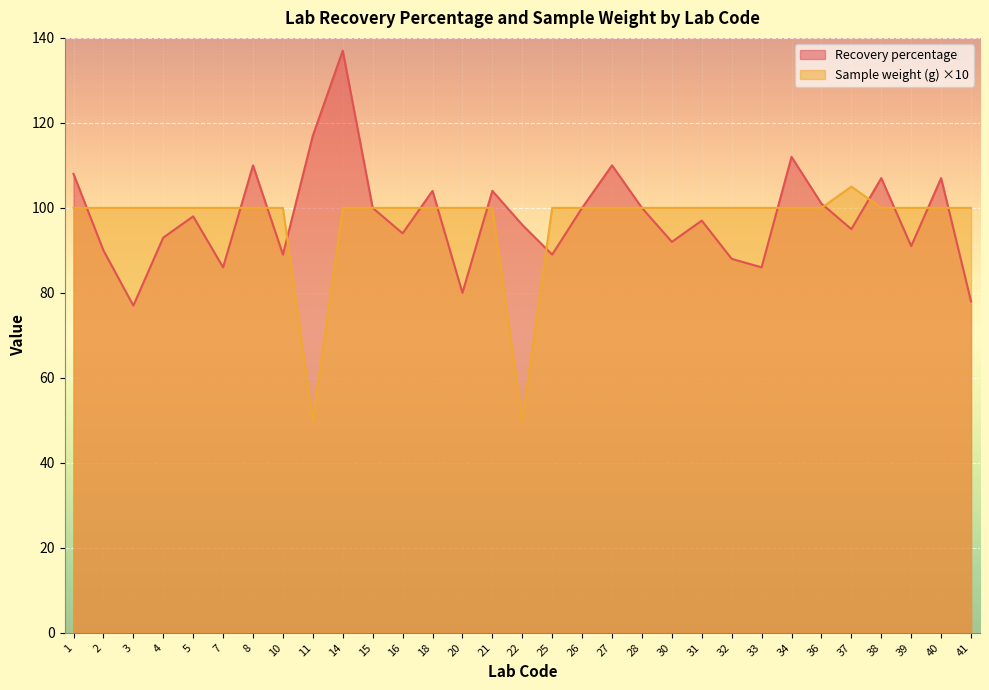

What is the difference between the maximum and minimum values in the Sample weight (g) series?

55